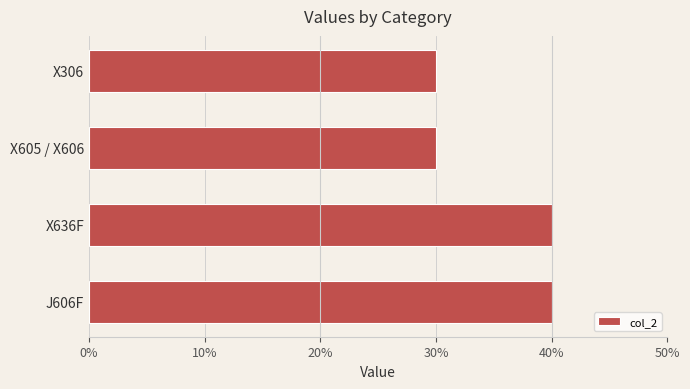

What is the sum of all values?

140